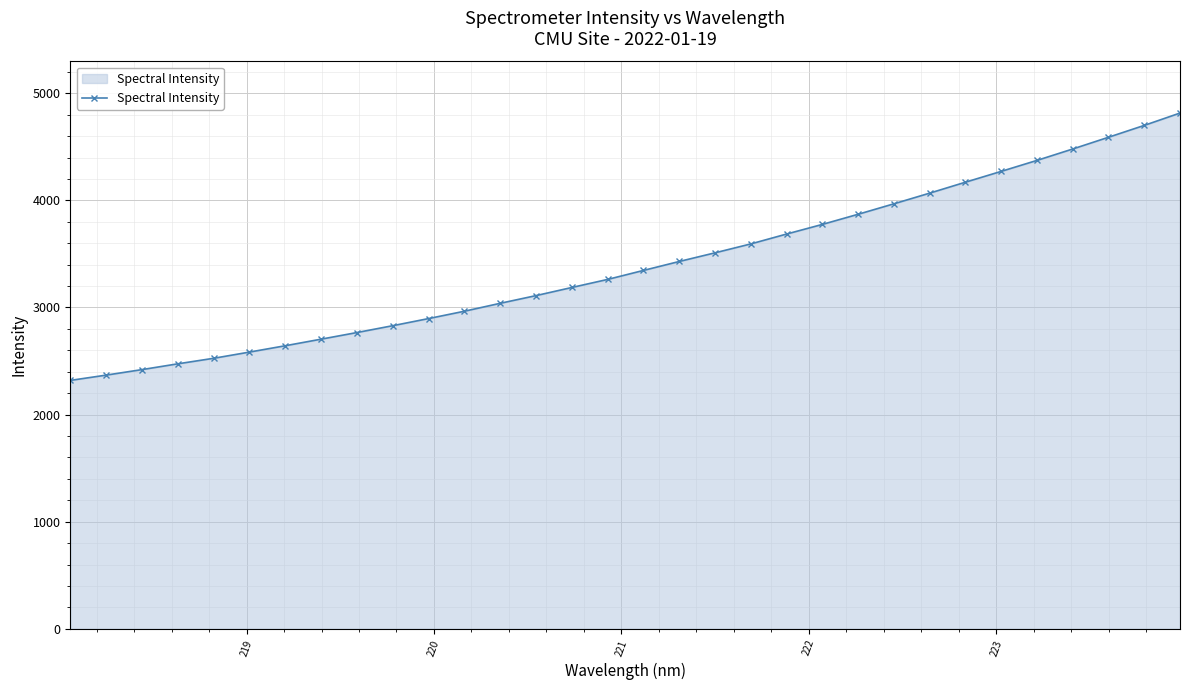

What is the smallest value displayed?

2319.1